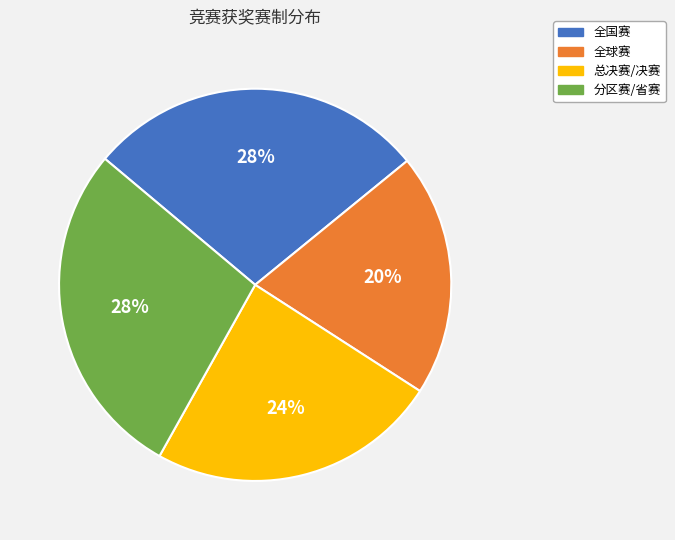

Do 全国赛 and 全球赛 together represent more than half of the pie?

No